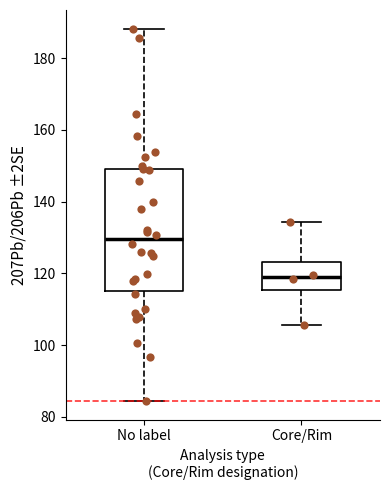

Reading left to right, read every box against the y-axis: the position of its median line, the range the box covers, and the ends of its whiskers. The values are not printed on the chart, so give them approximately, as read against the axis.

No label: median 130, box 116 to 150, whiskers 84 to 188
Core/Rim: median 118, box 116 to 124, whiskers 106 to 134